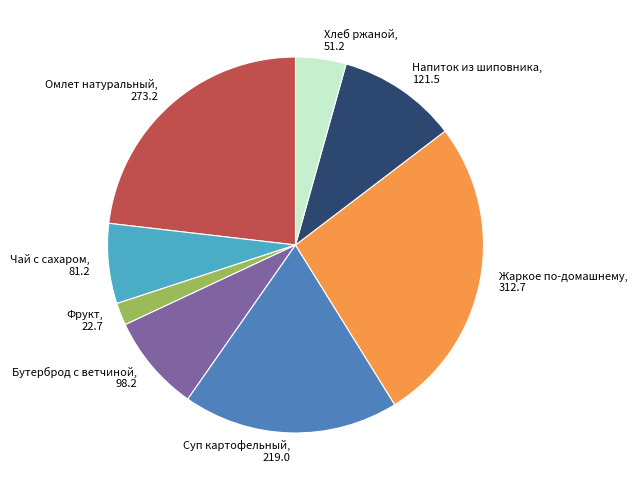

Rank the categories by value from highest to lowest.

Жаркое по-домашнему, Омлет натуральный, Суп картофельный, Напиток из шиповника, Бутерброд с ветчиной, Чай с сахаром, Хлеб ржаной, Фрукт